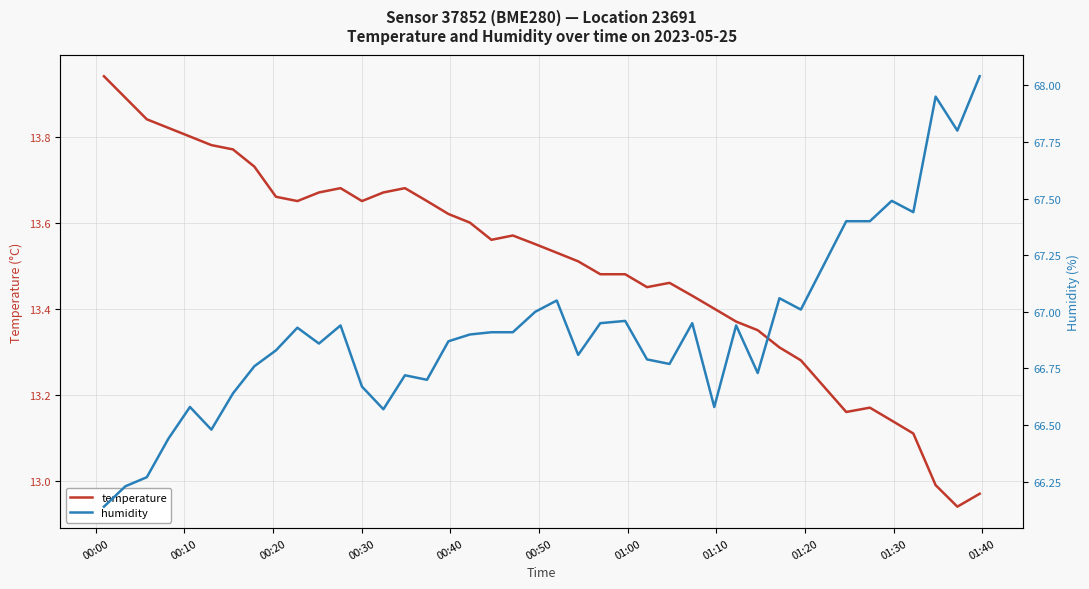

Rank the series by their maximum value, from lowest to highest.

temperature, humidity